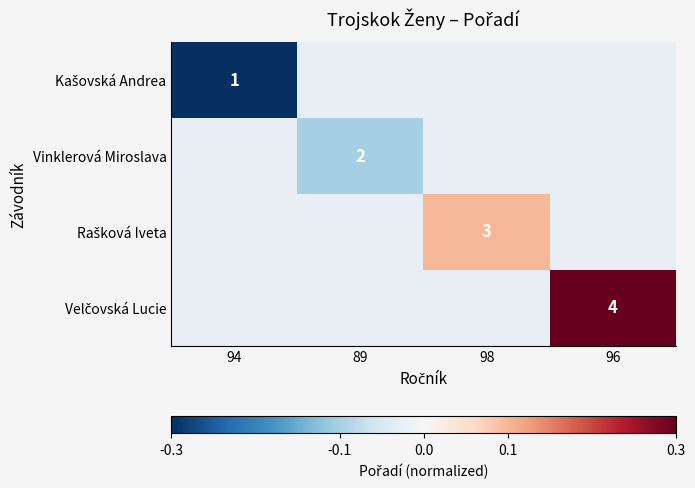

The value of Vinklerová Miroslava at 89 is 2.0. True or false?

True